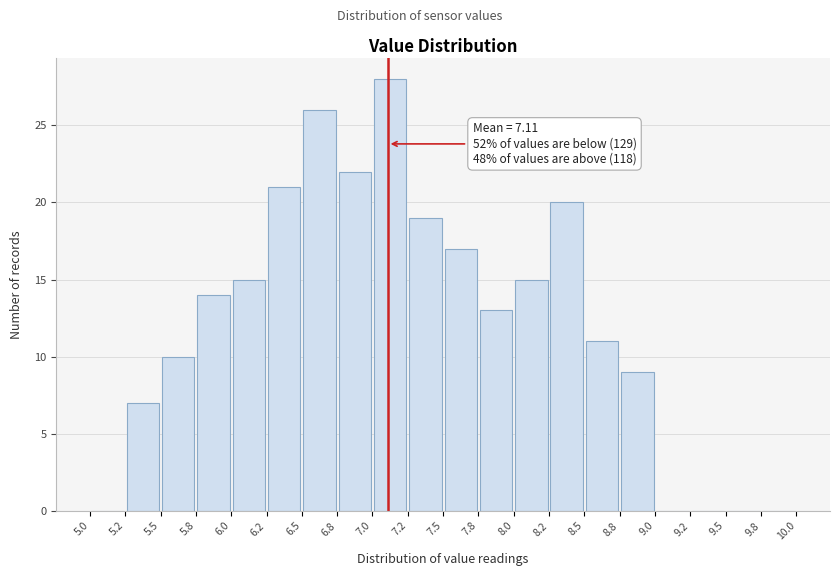

Which range on the x-axis has the tallest bar?

7.0 to 7.2